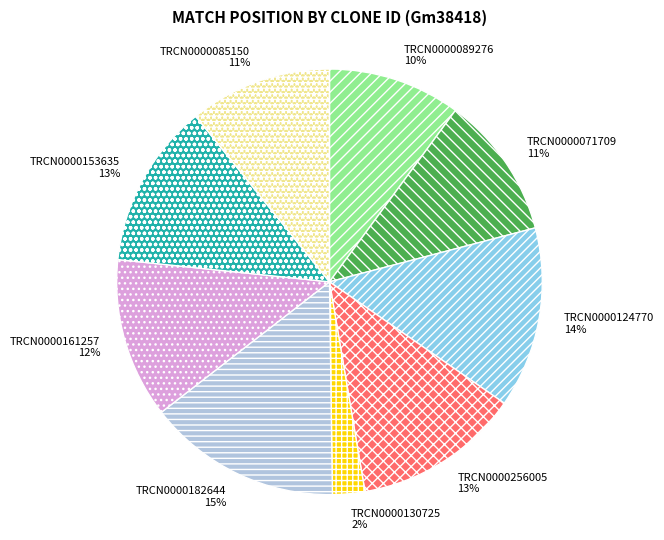

Which has a higher value, TRCN0000153635 or TRCN0000085150?

TRCN0000153635